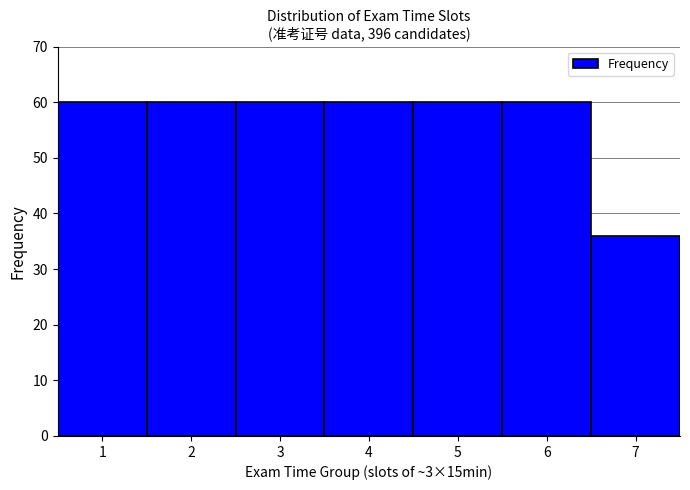

Reading left to right, list every bar in this chart as the range it spans on the x-axis followed by its height. The values are not printed on the chart, so give them approximately, as read against the axis.

0.5 to 1.5: 60
1.5 to 2.5: 60
2.5 to 3.5: 60
3.5 to 4.5: 60
4.5 to 5.5: 60
5.5 to 6.5: 60
6.5 to 7.5: 36